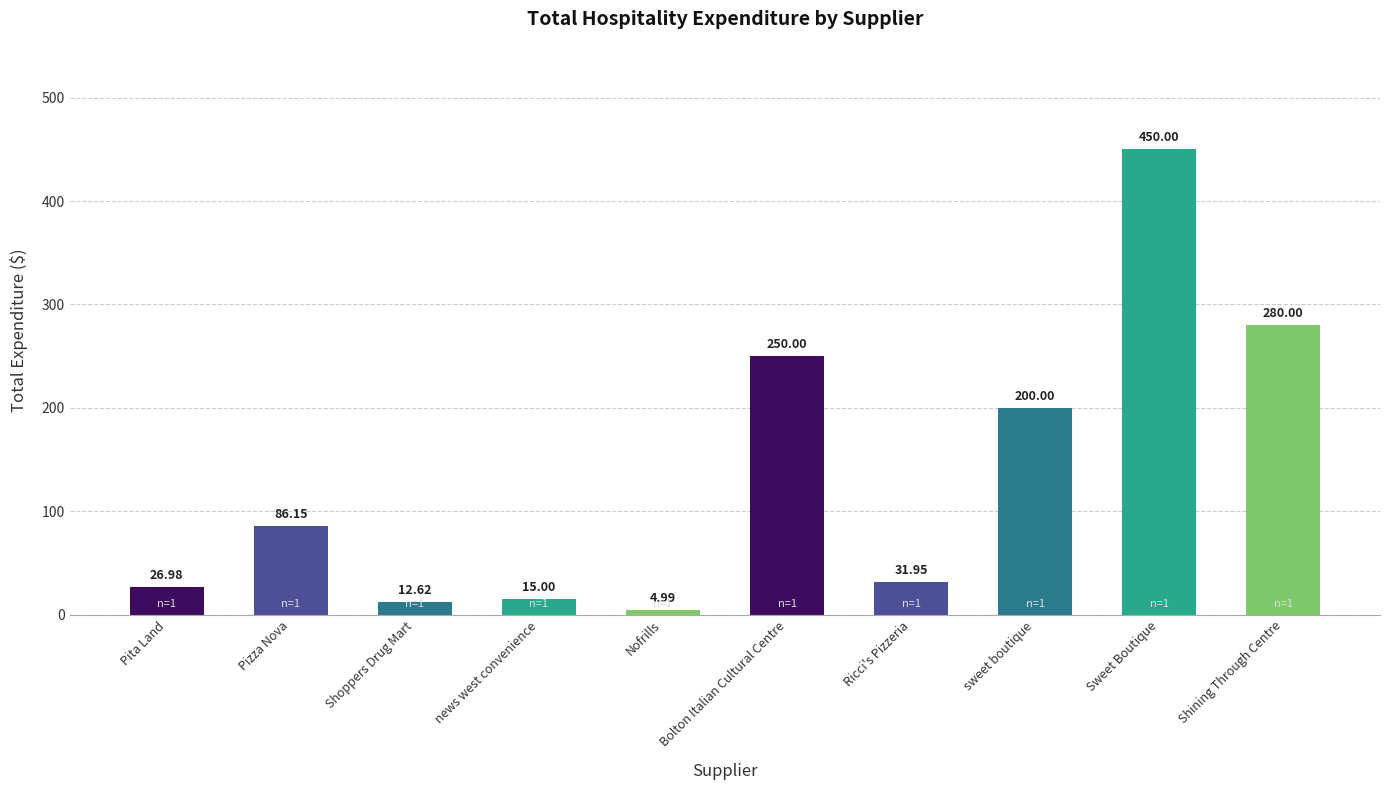

Which has a higher value, Sweet Boutique or Bolton Italian Cultural Centre?

Sweet Boutique